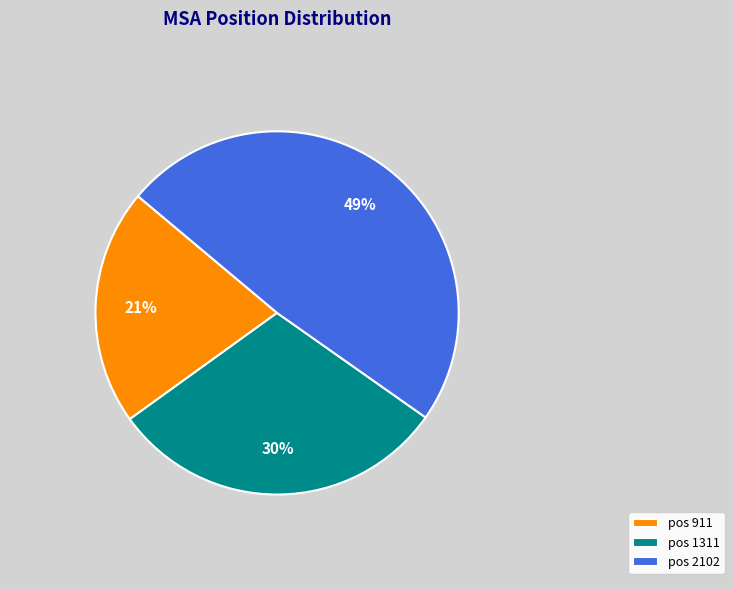

Is there any slice that represents more than half of the pie?

No